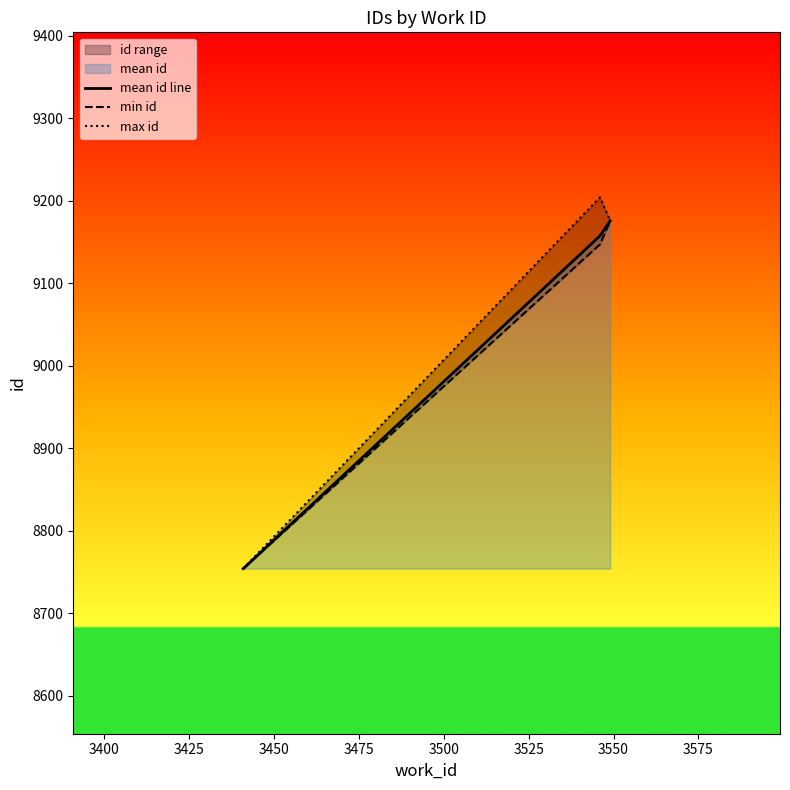

How many categories are shown in the chart?

3